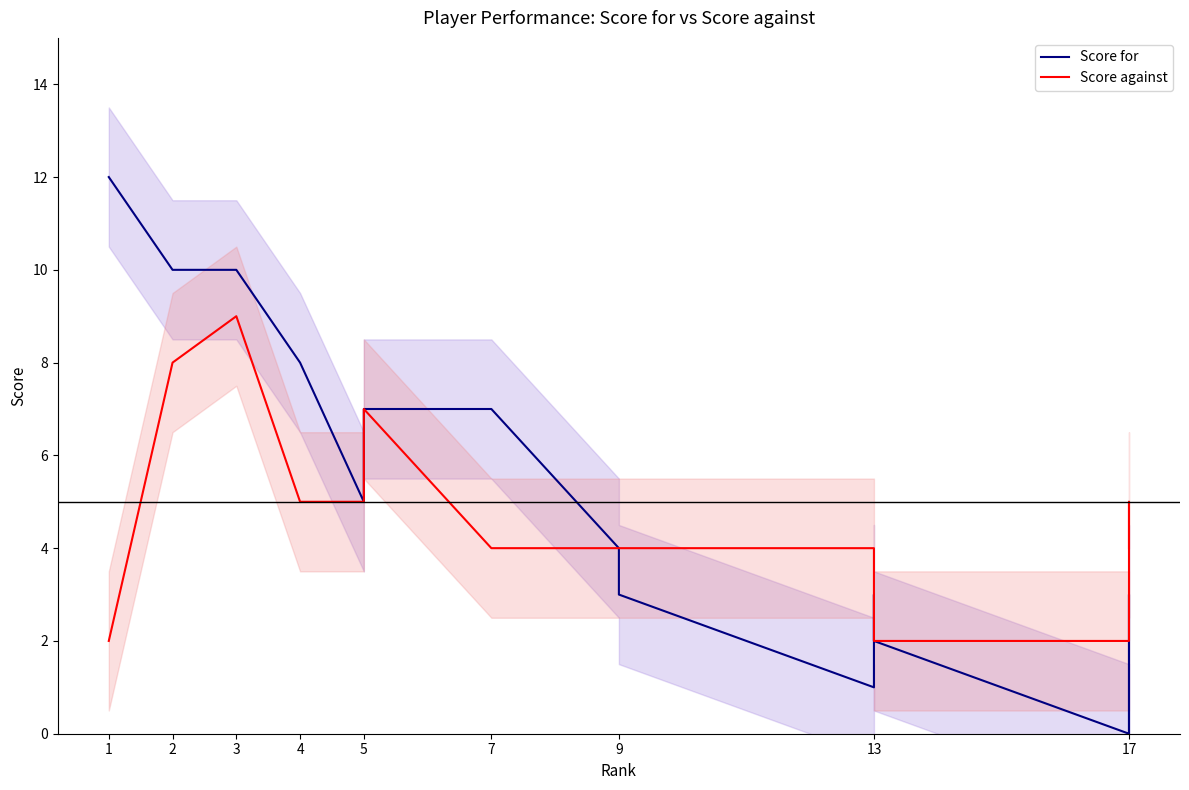

True or false: Score against has more than 0 points higher than both neighbors.

True